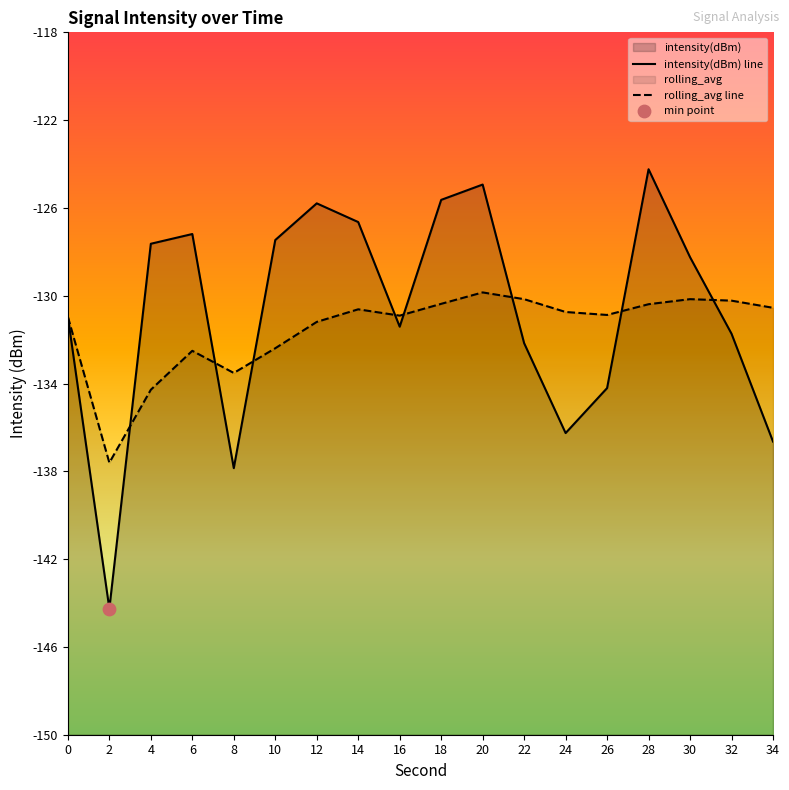

Is the value of intensity(dBm) line at 10 greater than the value of rolling_avg line at 24?

Yes